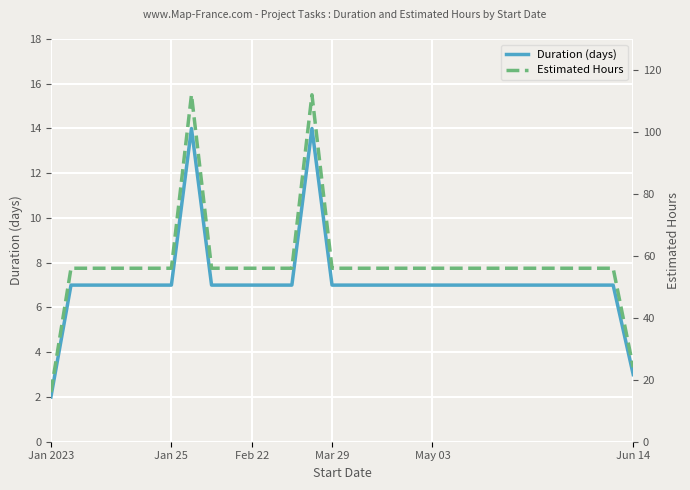

What is the difference between the maximum and second lowest values in the Estimated Hours series?

88